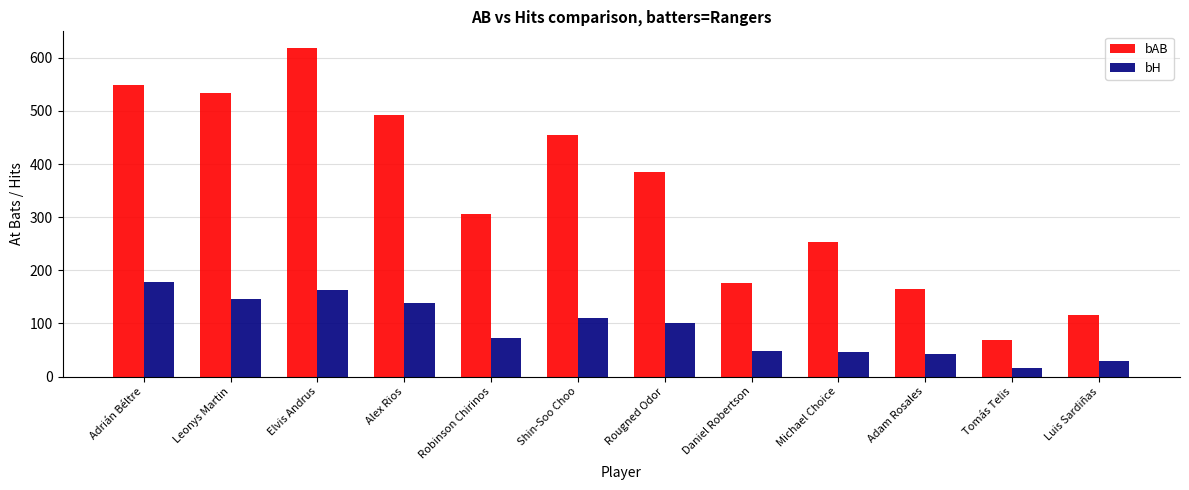

How many groups of bars are there?

12